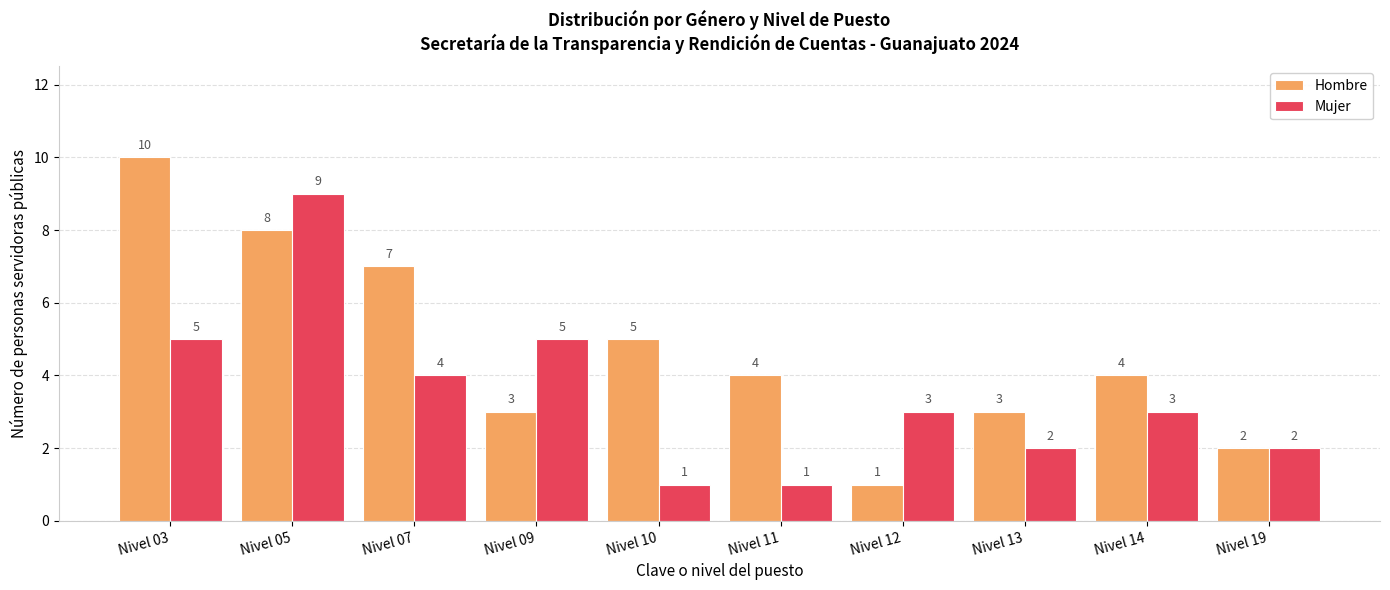

What are all the series names shown in the legend?

Hombre, Mujer